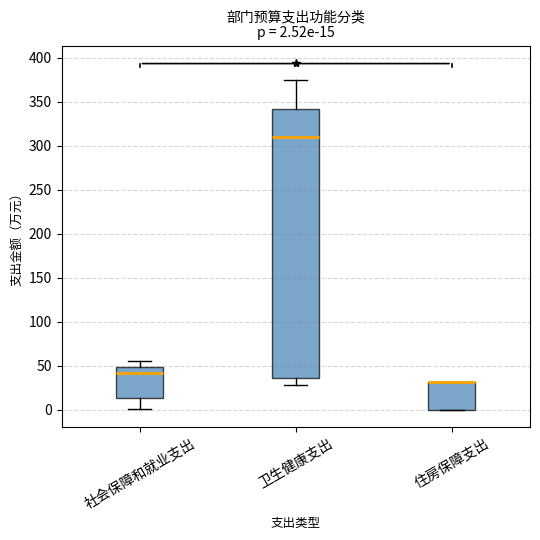

Which box is the tallest, from its lower edge to its upper edge?

卫生健康支出